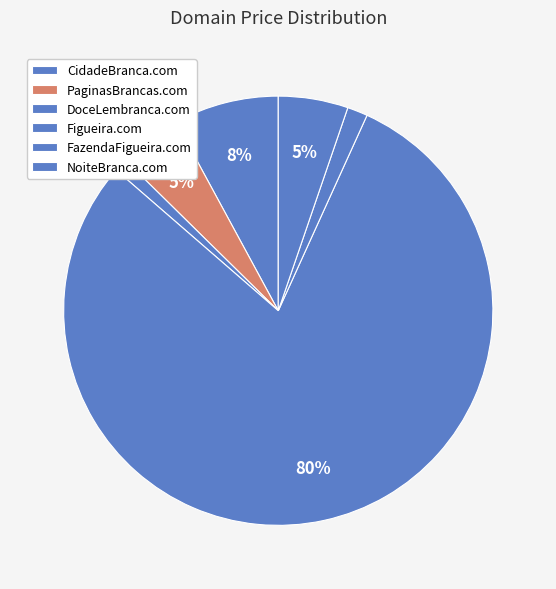

Which slice is the smallest?

DoceLembranca.com